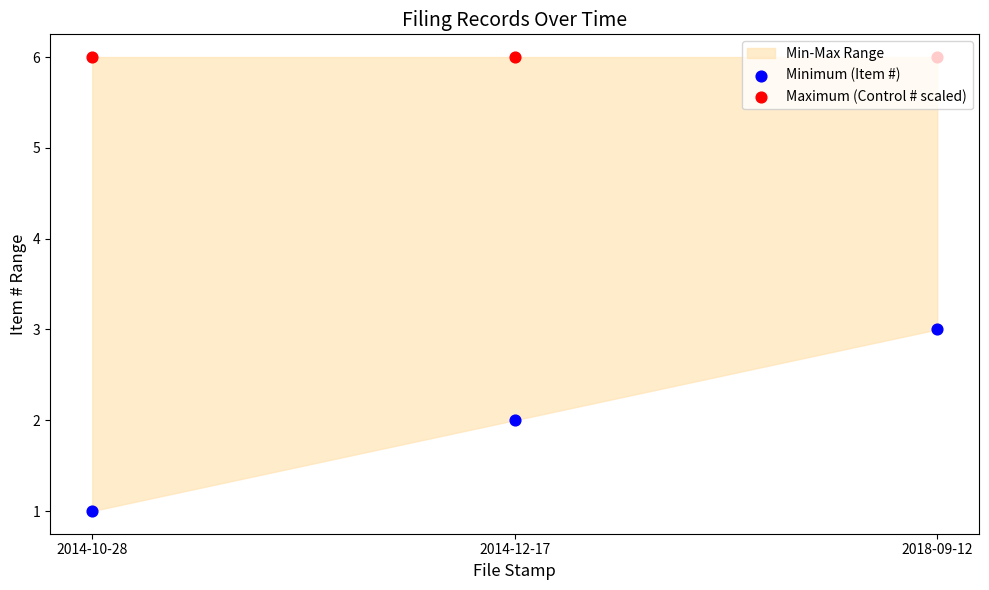

Which series contains the lowest Y value?

Minimum (Item #)